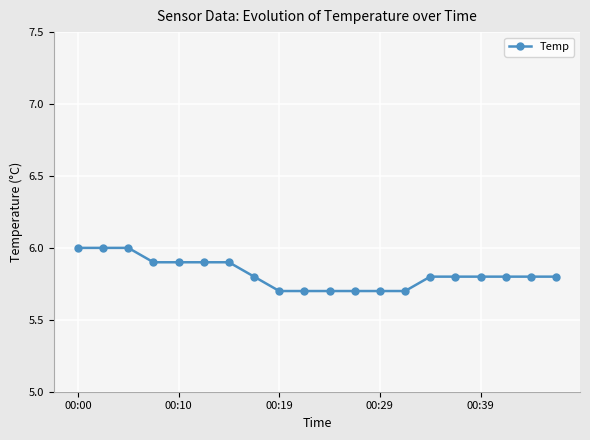

What is the difference between the maximum and minimum values?

0.3